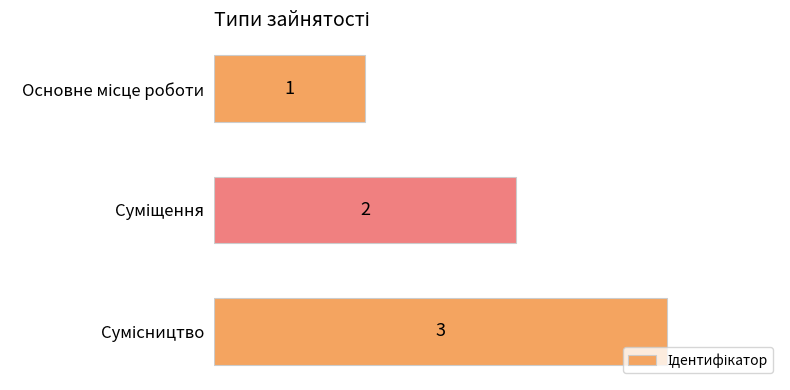

What is the value of the 3rd bar from the top?

3